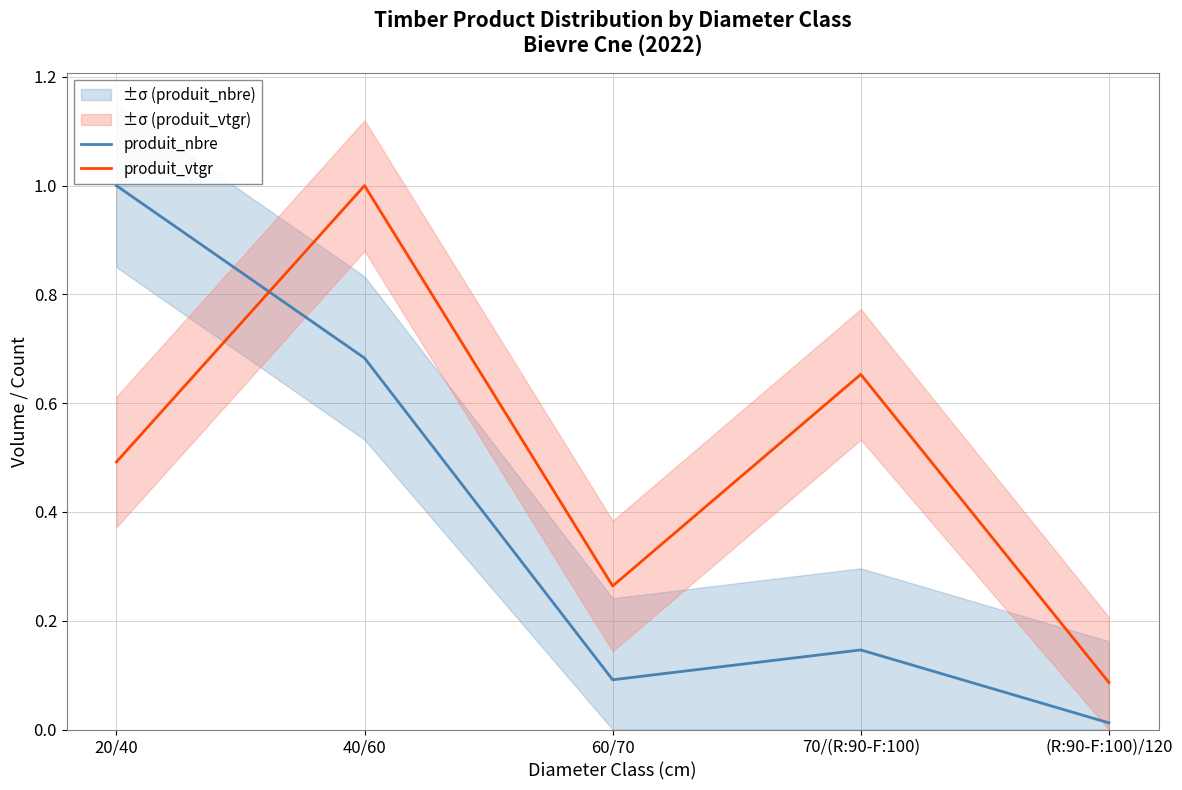

What are all the series names shown in the legend?

produit_nbre, produit_vtgr